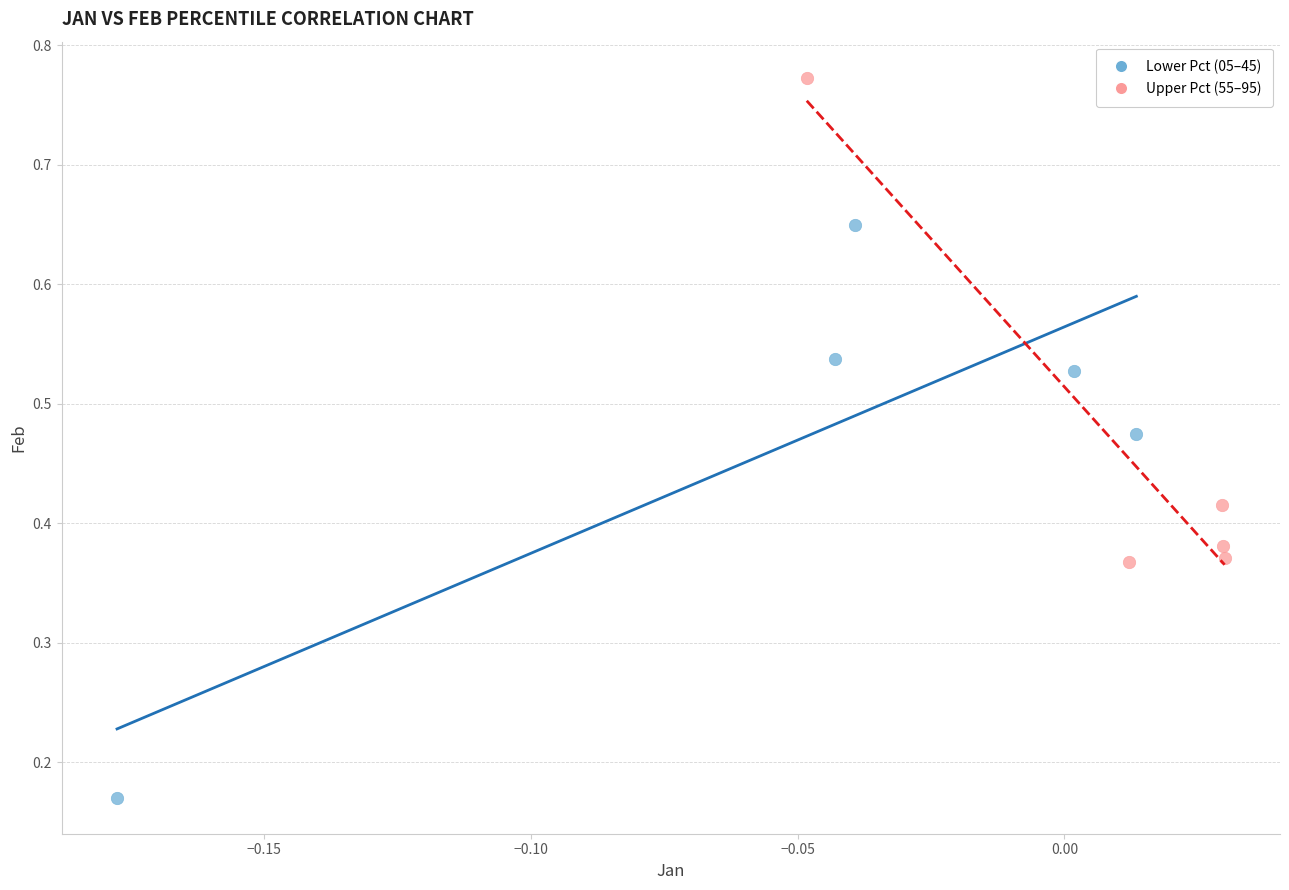

Which series has the largest Y range (max minus min)?

Lower Pct (05–45)